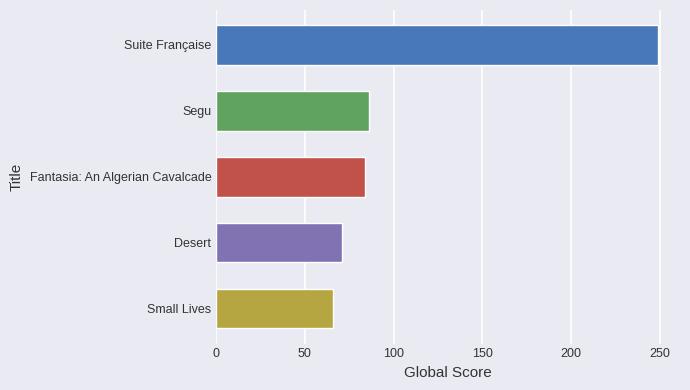

Is it true that the value at Suite Française is 249?

True